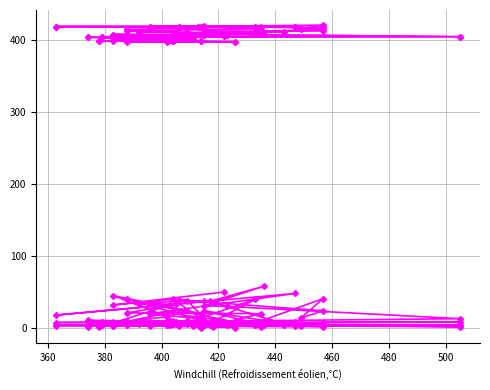

What is the maximum value for col_7?

58.0